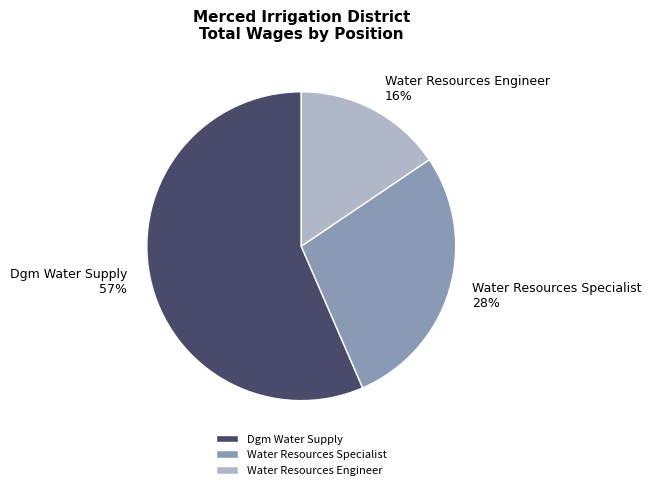

Do Water Resources Engineer and Water Resources Specialist together represent more than half of the pie?

No